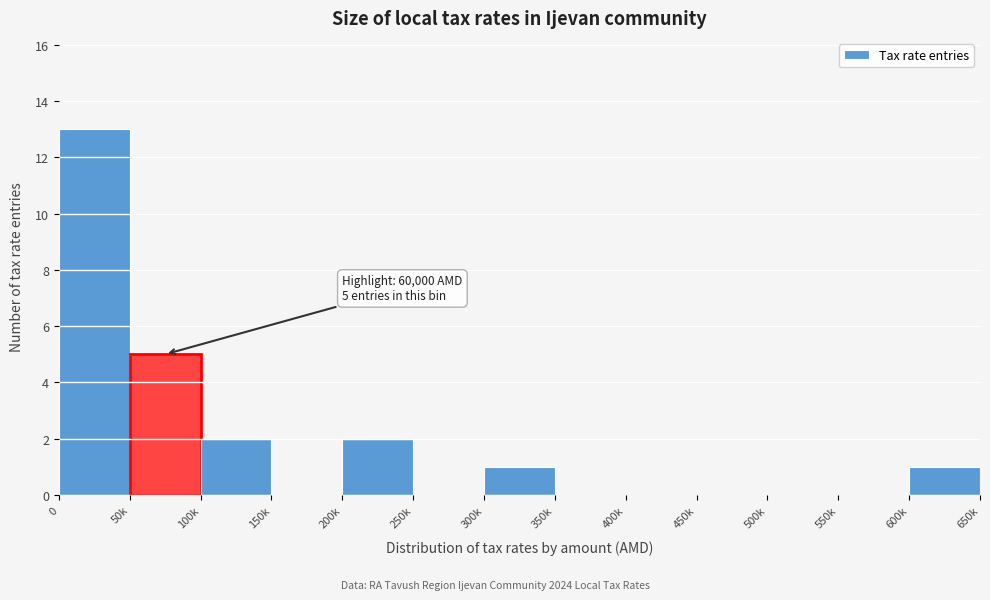

Reading left to right, extract all data points from this chart.

0=13	50k=5	100k=2	150k=0	200k=2	250k=0	300k=1	350k=0	400k=0	450k=0	500k=0	550k=0	600k=1